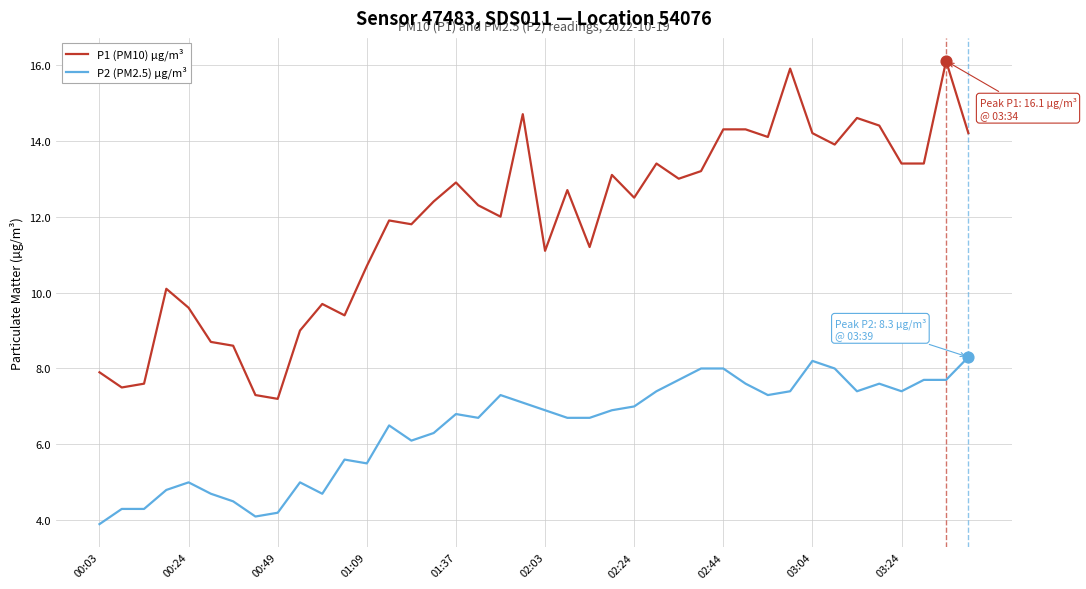

Which series has the largest total across all categories?

P1 (PM10) µg/m³